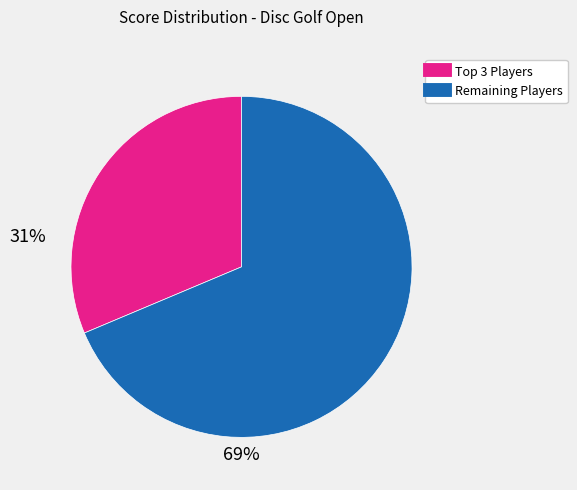

Is there any slice that represents more than half of the pie?

Yes